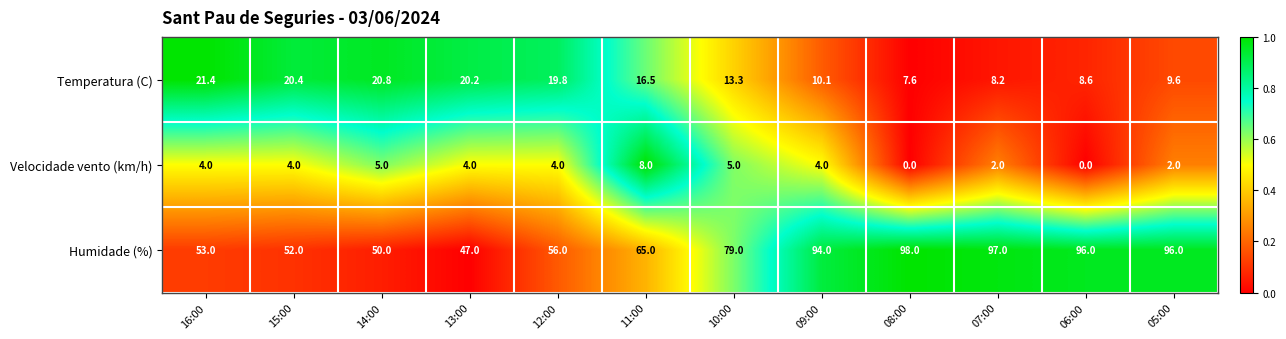

Which category has the highest value in the Velocidade vento (km/h) series?

11:00